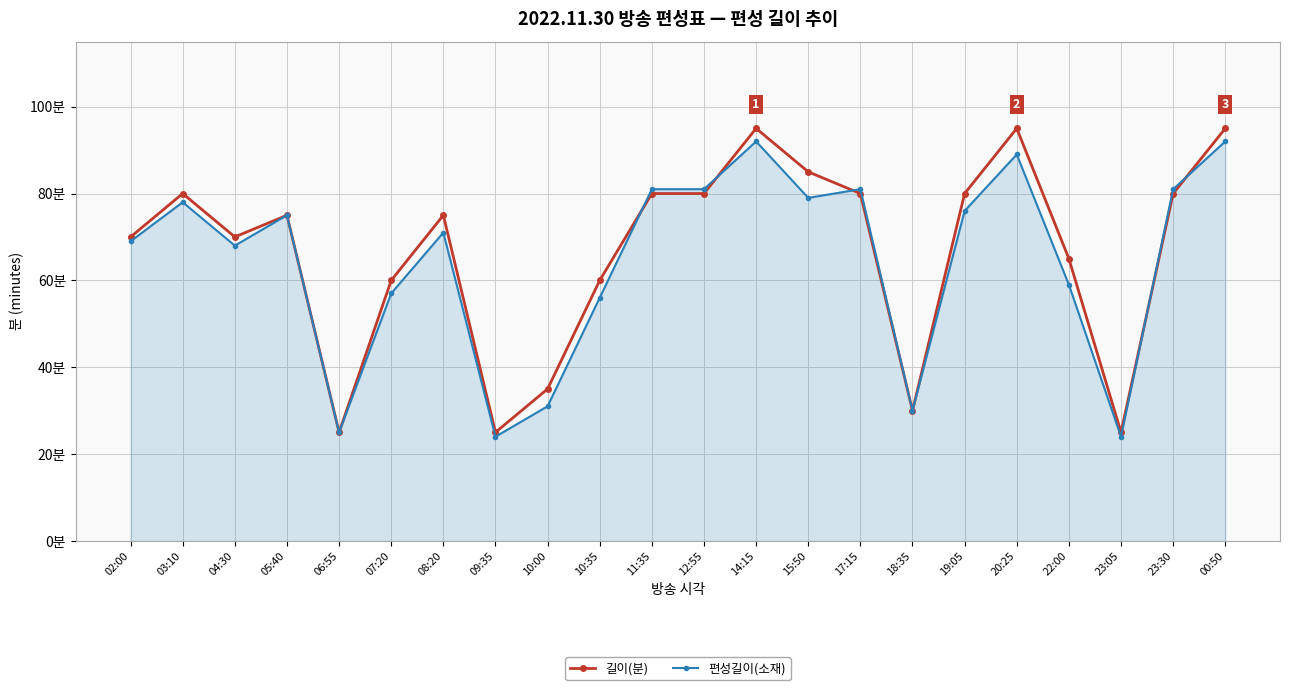

What position from the right is 09:35?

15